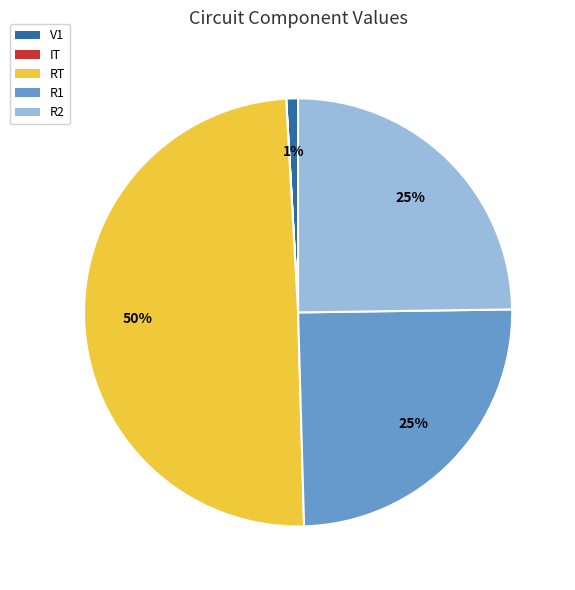

Is there a majority slice in this chart?

No